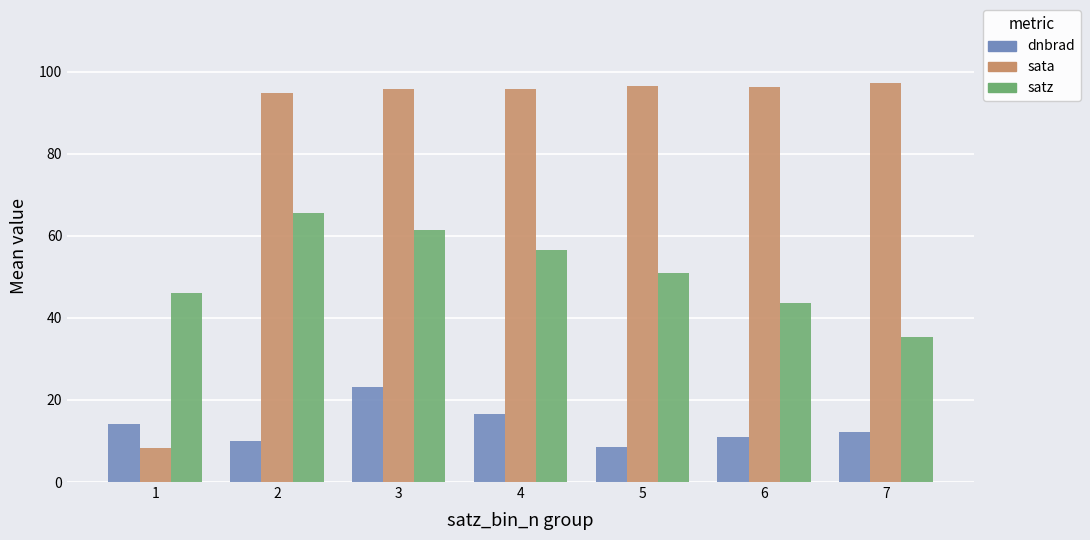

The sata series shows 8.2 at 1. True or false?

True